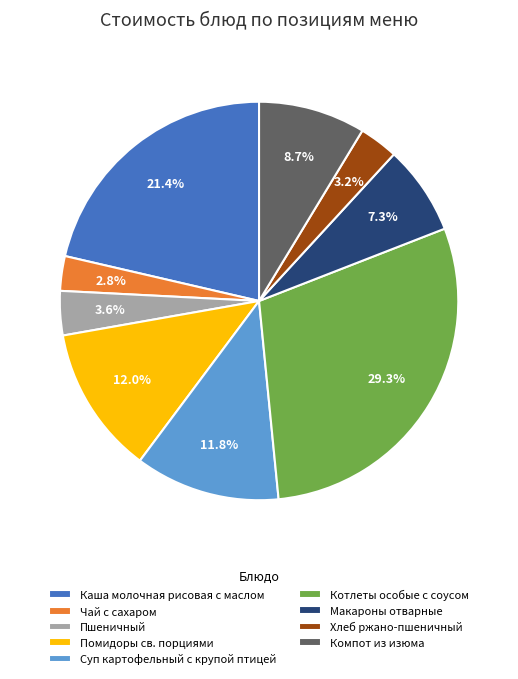

Combined, what portion of the pie is Суп картофельный с крупой птицей and Пшеничный?

15.4%